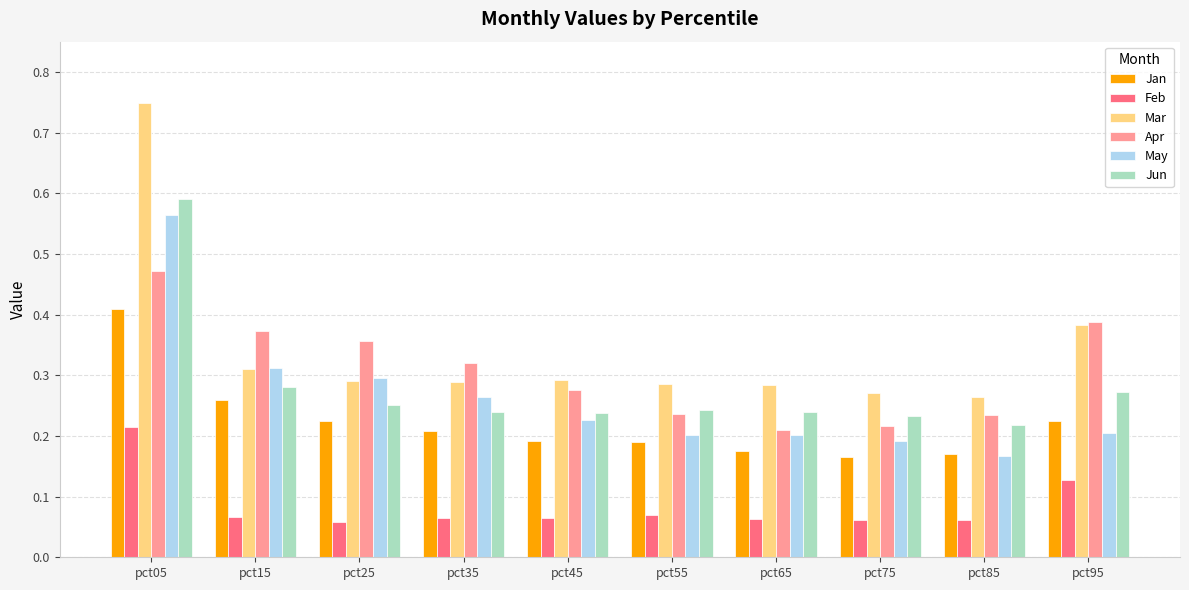

Which label corresponds to the largest value in the chart?

pct05